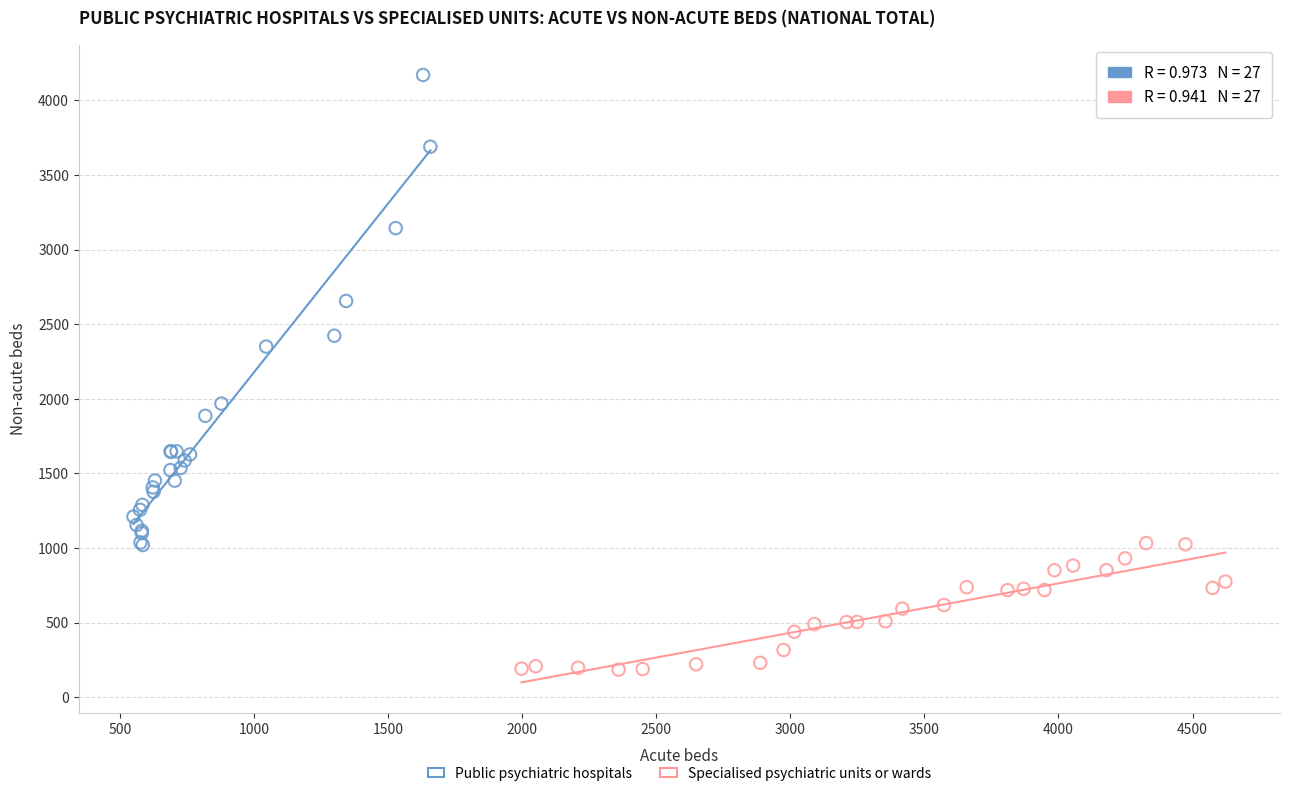

Which series has the largest Y range (max minus min)?

Public psychiatric hospitals